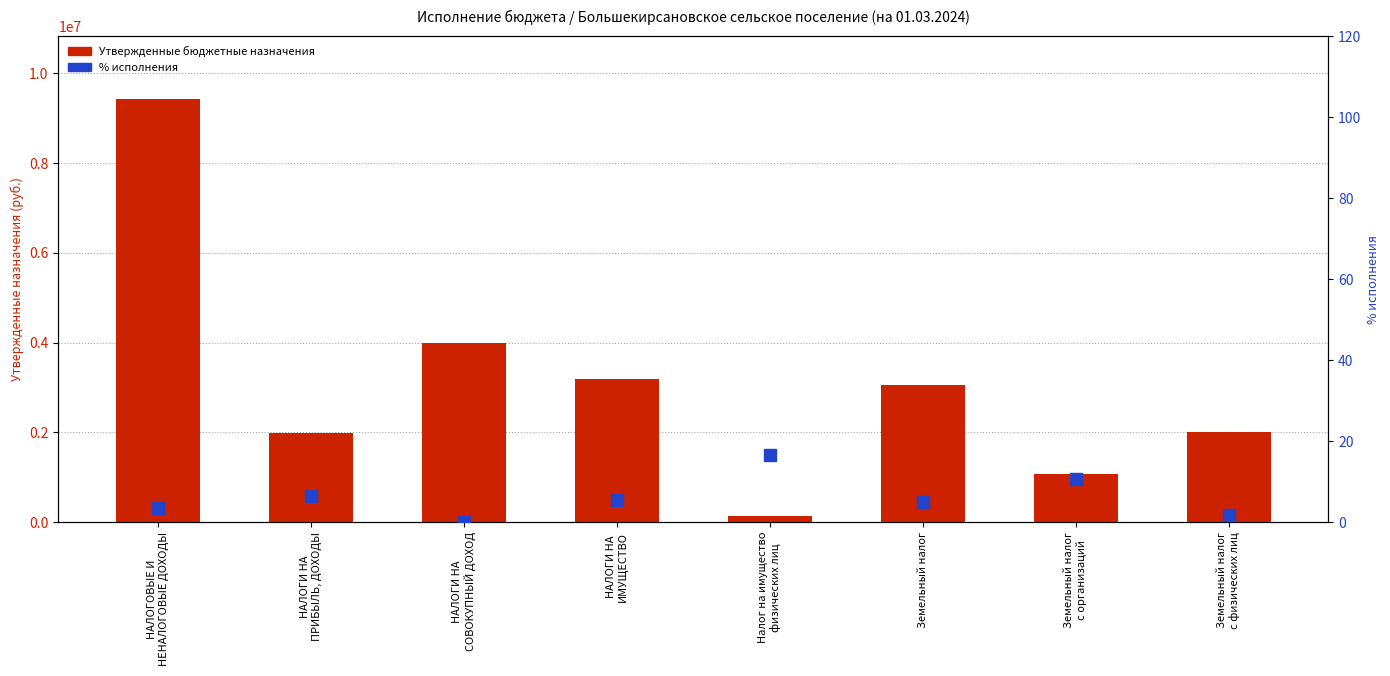

Reading left to right, list all the values displayed in this chart.

Утвержденные бюджетные назначения: НАЛОГОВЫЕ И
НЕНАЛОГОВЫЕ ДОХОДЫ=9416300.0	НАЛОГИ НА
ПРИБЫЛЬ, ДОХОДЫ=1981500.0	НАЛОГИ НА
СОВОКУПНЫЙ ДОХОД=4000000.0	НАЛОГИ НА
ИМУЩЕСТВО=3198800.0	Налог на имущество
физических лиц=132700.0	Земельный налог=3066100.0	Земельный налог
с организаций=1064900.0	Земельный налог
с физических лиц=2001200.0
% исполнения: НАЛОГОВЫЕ И
НЕНАЛОГОВЫЕ ДОХОДЫ=3.4	НАЛОГИ НА
ПРИБЫЛЬ, ДОХОДЫ=6.4	НАЛОГИ НА
СОВОКУПНЫЙ ДОХОД=0.0	НАЛОГИ НА
ИМУЩЕСТВО=5.4	Налог на имущество
физических лиц=16.6	Земельный налог=4.9	Земельный налог
с организаций=10.7	Земельный налог
с физических лиц=1.9